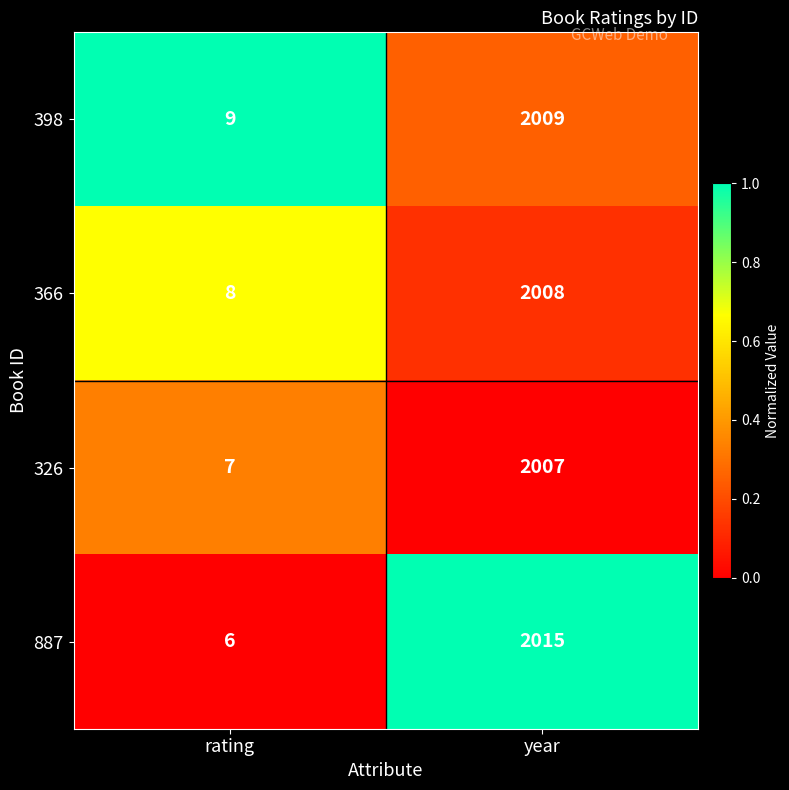

What is the difference between the highest and lowest values at year?

8